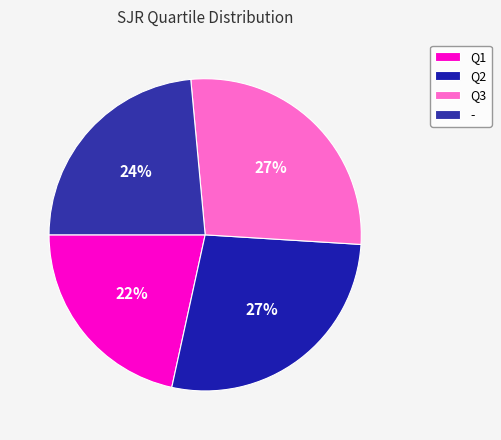

To the nearest percent, what percentage of the pie is Q3?

27%